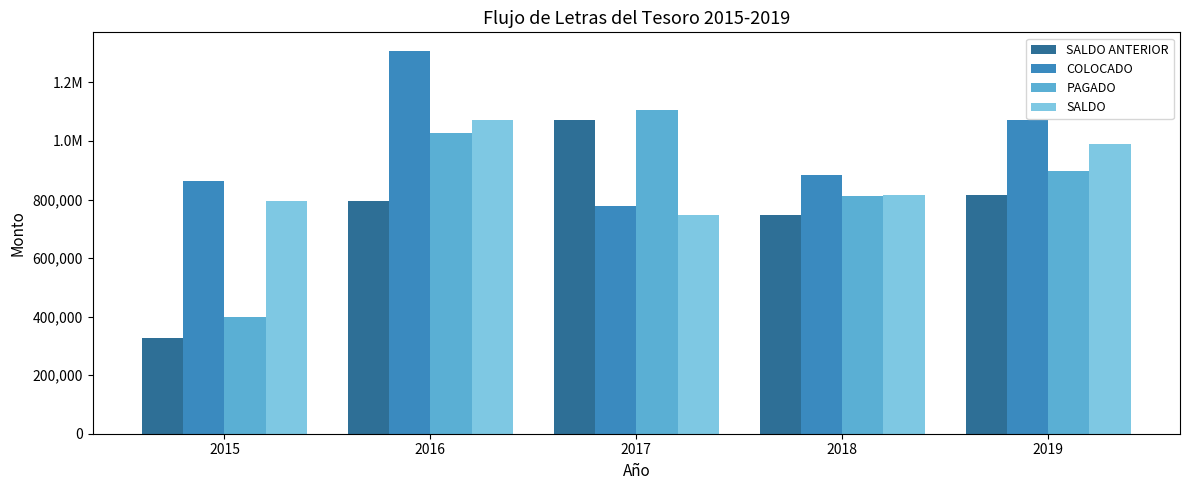

What are all the series names shown in the legend?

SALDO ANTERIOR, COLOCADO, PAGADO, SALDO